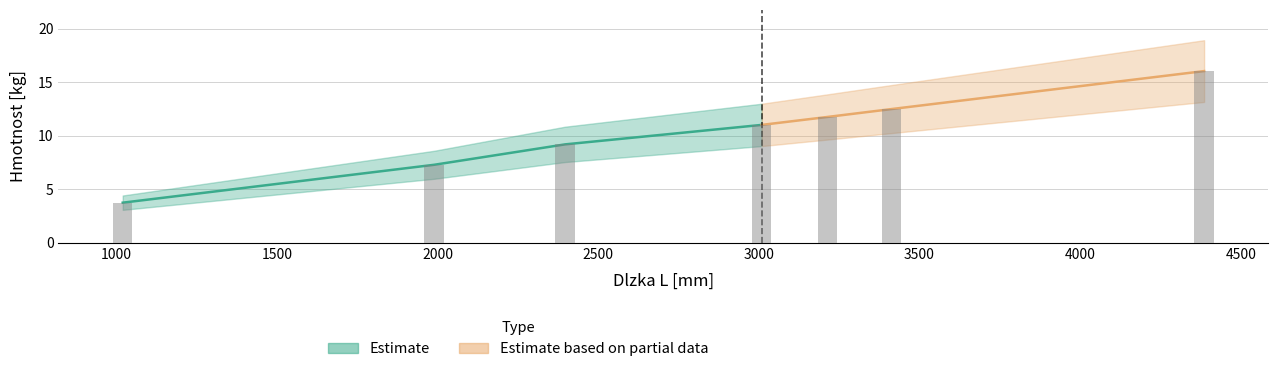

What is the difference between the values at CWT70H50/3NMC and CWT70H50/4,4NMC?

5.0